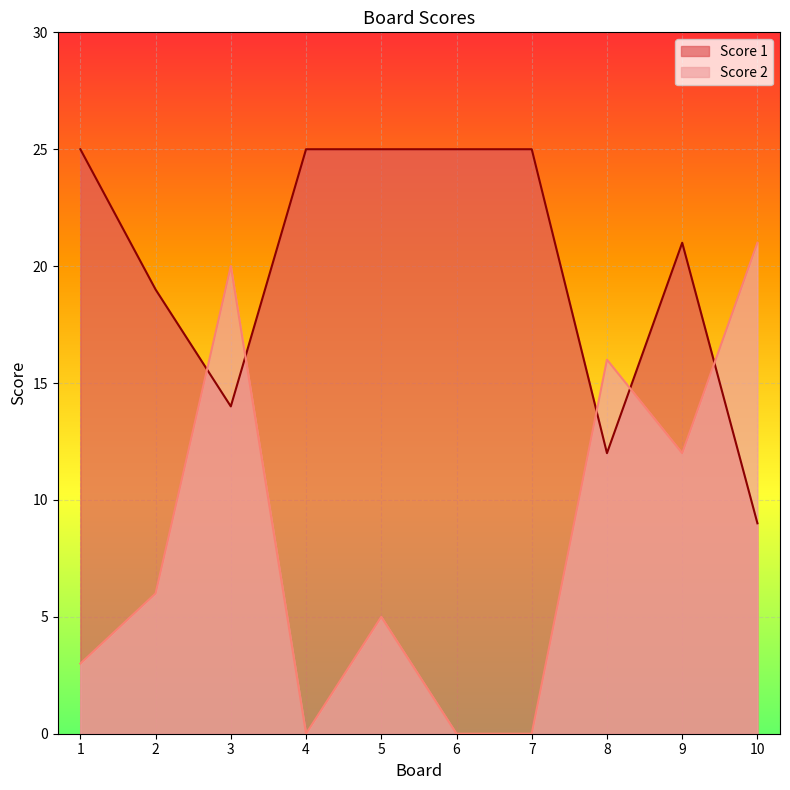

What is the sum of all Score 1 values?

200